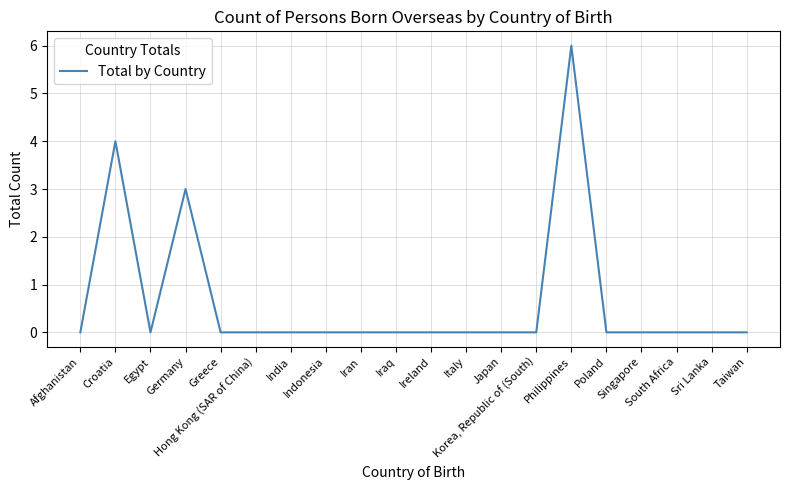

What is the maximum value shown in the chart?

6